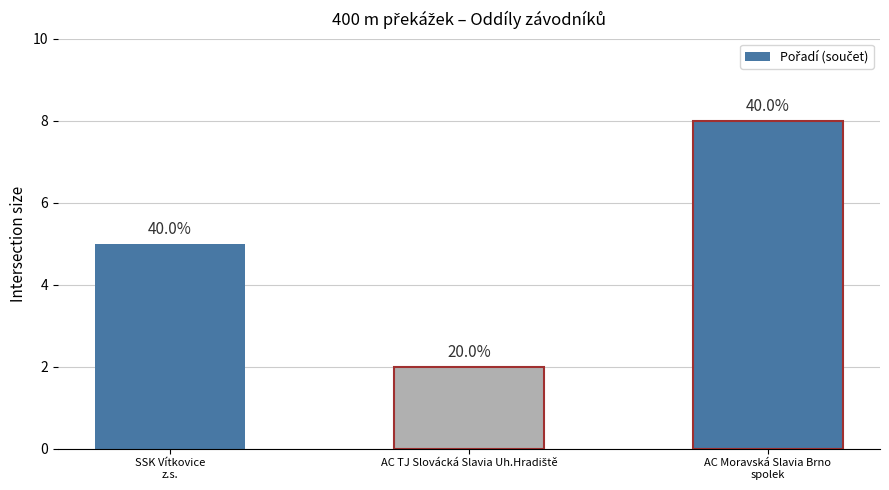

How many bars are there in total?

3